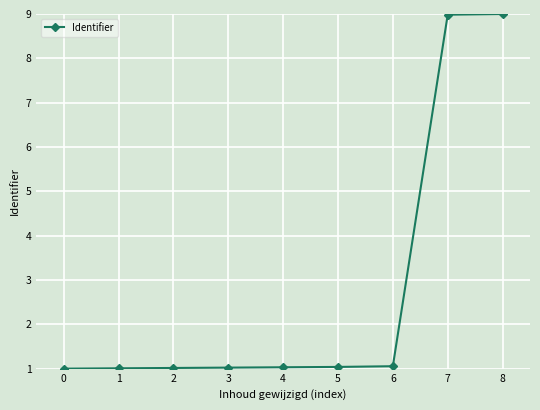

Which has a higher value, 6 or 7?

7